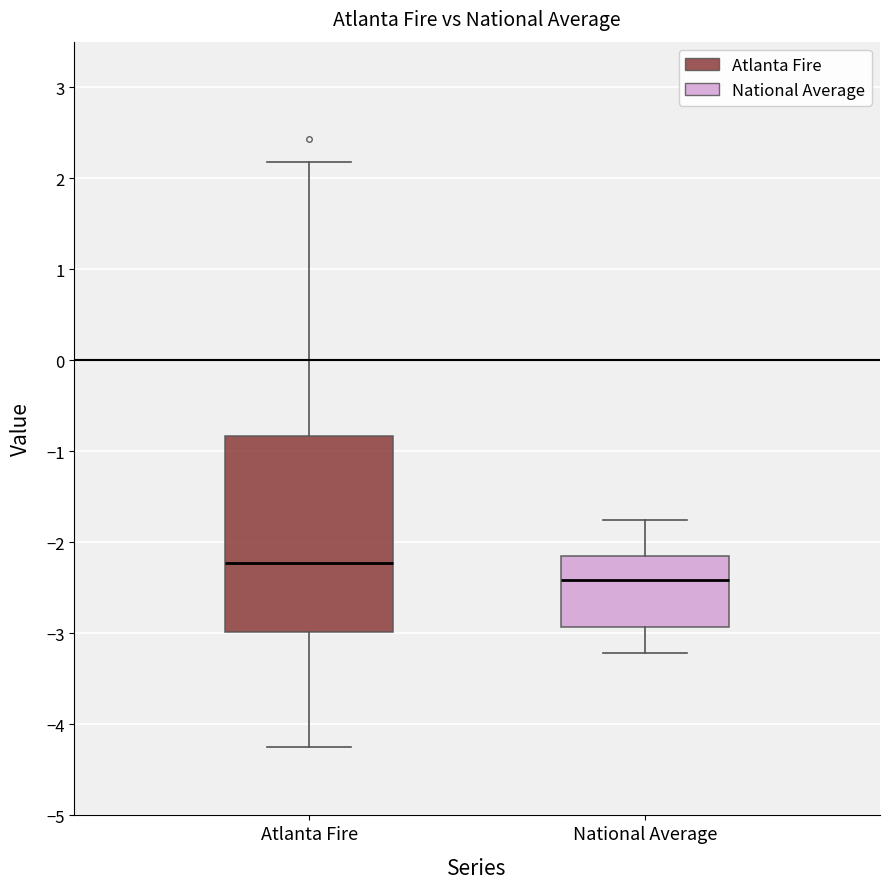

Reading left to right, transcribe this box plot: for each box, give where its median line is, the range the box spans, and where its two whiskers end, as read against the y-axis. The values are not printed on the chart, so give them approximately, as read against the axis.

Atlanta Fire: median -2.2, box -3.0 to -0.8, whiskers -4.2 to 2.2
National Average: median -2.4, box -2.9 to -2.2, whiskers -3.2 to -1.8